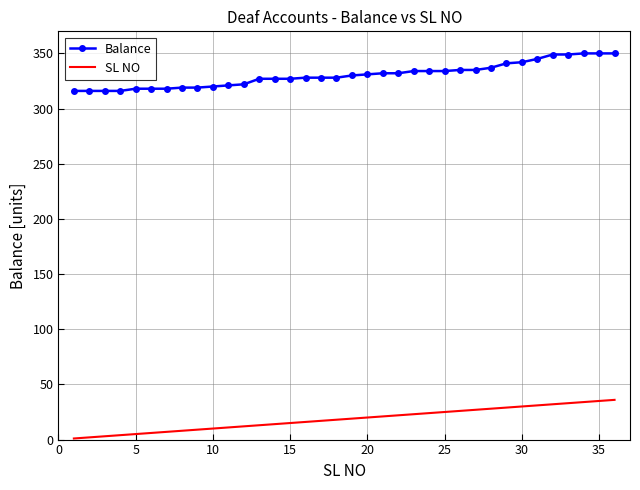

Rank the series by their average value, from highest to lowest.

Balance, SL NO